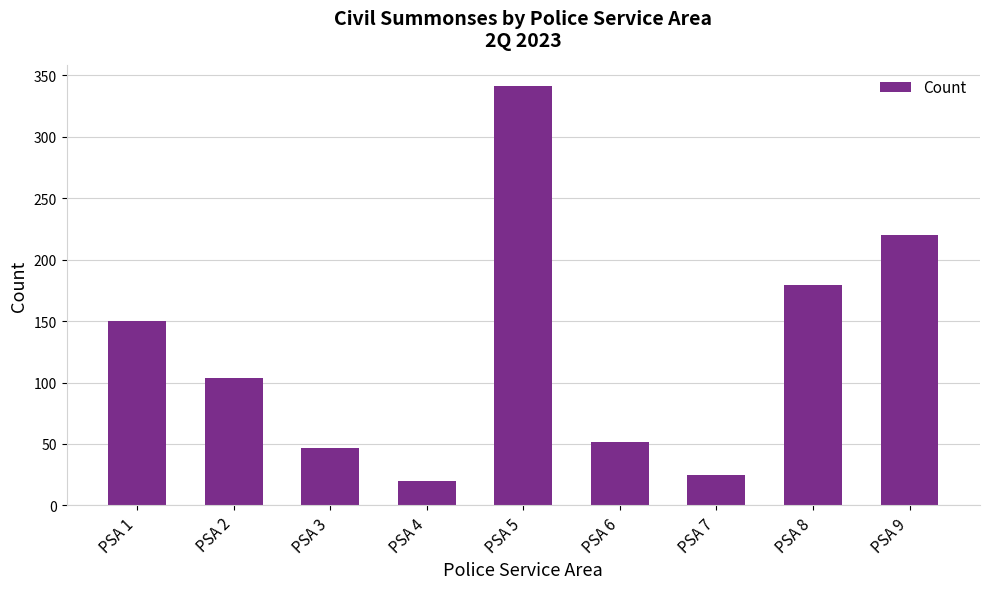

Reading right to left, transcribe all the data shown in this chart.

220	179	25	52	341	20	47	104	150